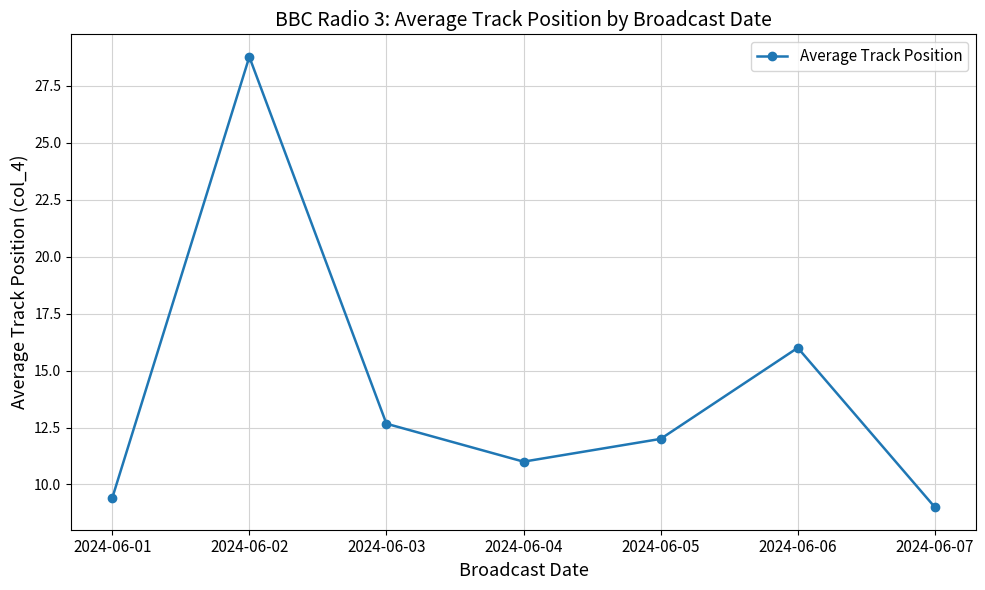

Count the number of categories in the chart.

7